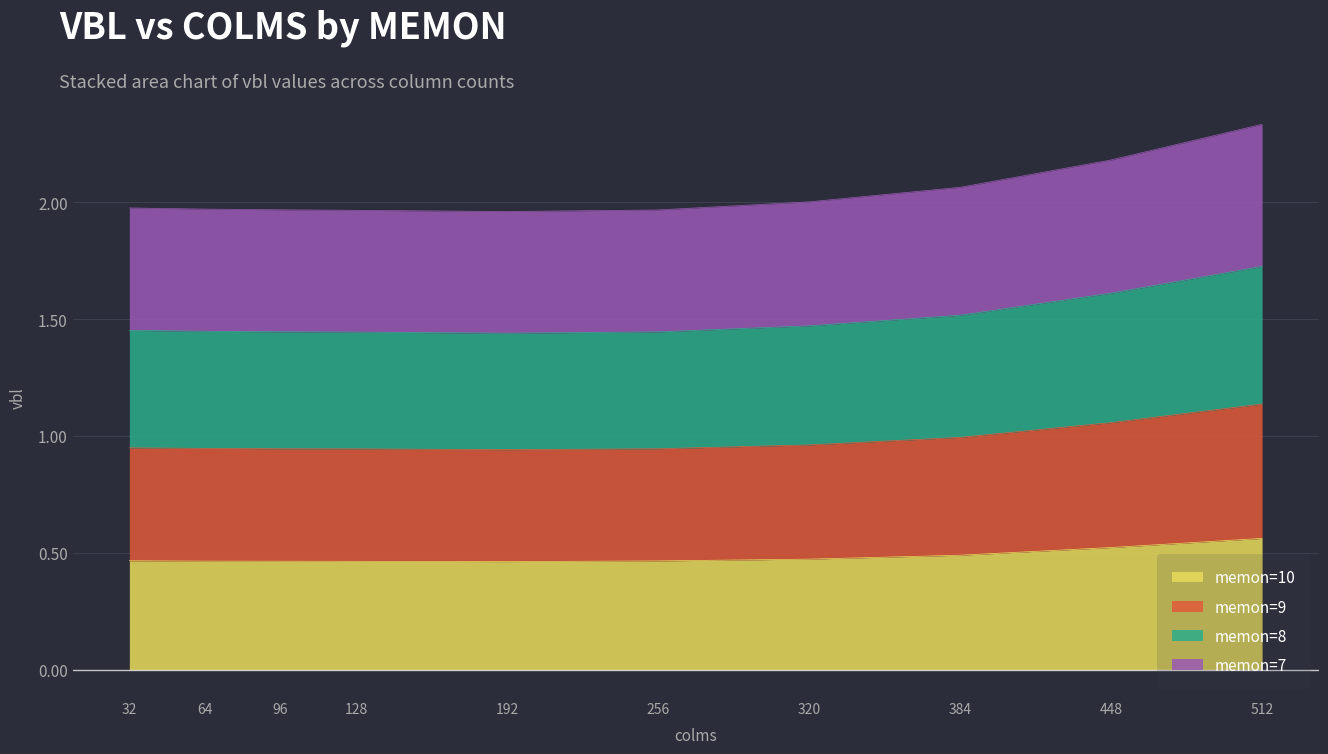

True or false: memon=9 and memon=7 intersect in this chart.

False